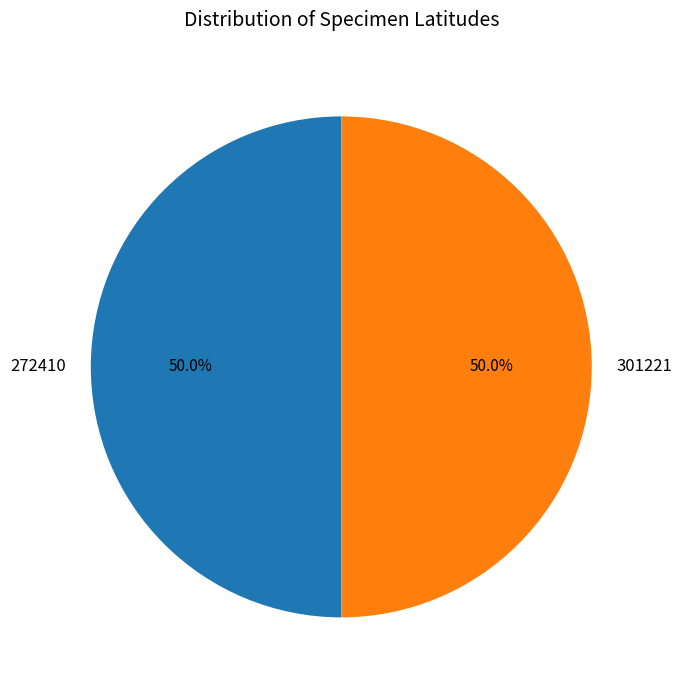

Do 272410 and 301221 together represent more than half of the pie?

Yes